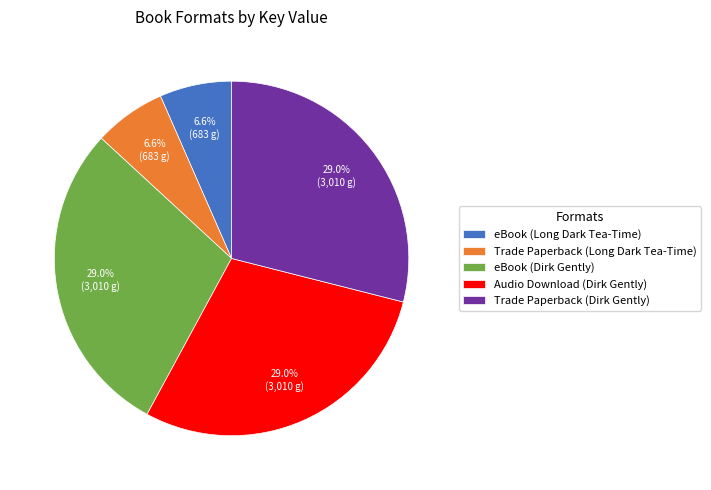

Does Audio Download (Dirk Gently) account for over 50% of the chart?

No